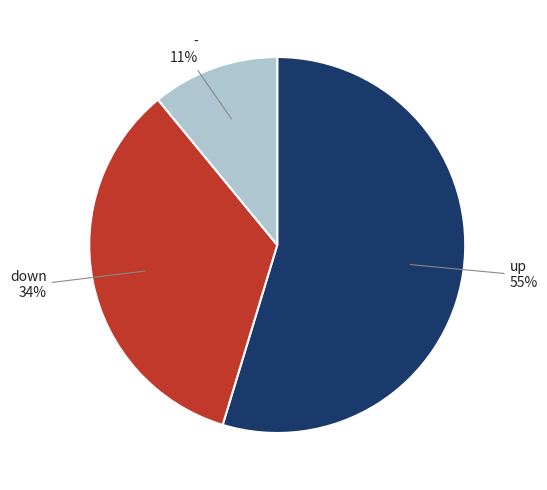

Does any single category account for the majority?

Yes